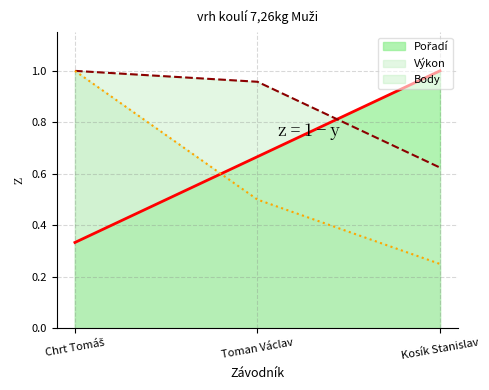

List the series in order of their peak value, highest first.

Pořadí, Výkon, Body